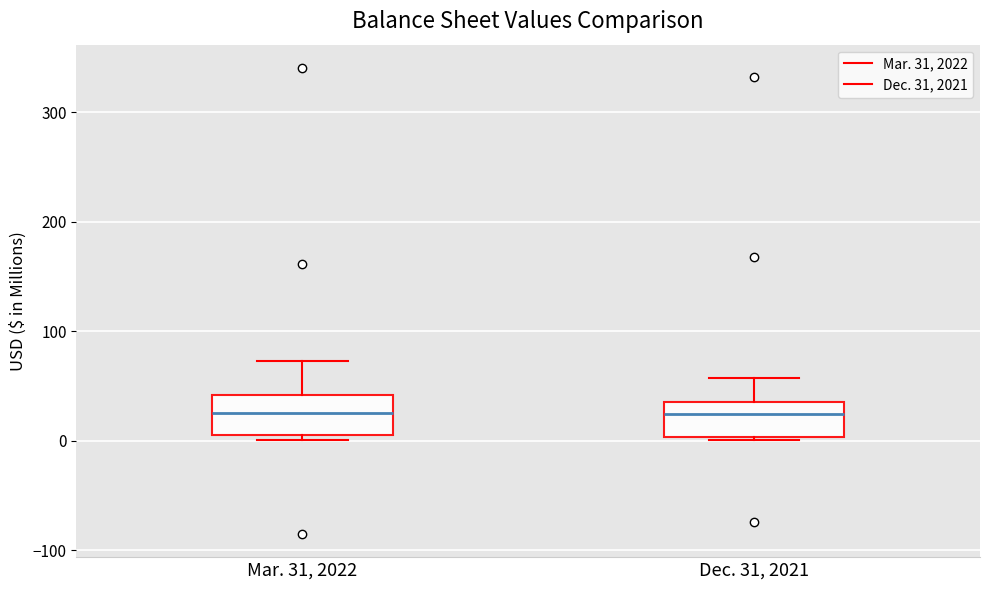

Reading left to right, read every box against the y-axis: the position of its median line, the range the box covers, and the ends of its whiskers. The values are not printed on the chart, so give them approximately, as read against the axis.

Mar. 31, 2022: median 30, box 10 to 40, whiskers 0 to 70
Dec. 31, 2021: median 20, box 0 to 30, whiskers 0 to 60